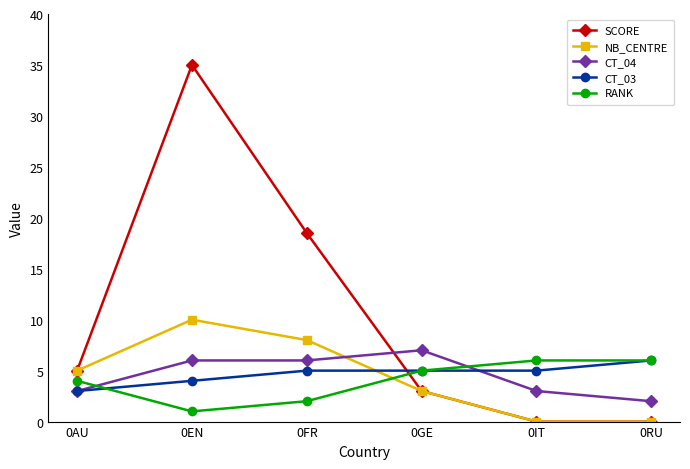

What is the difference between the highest and lowest values at 0IT?

6.0